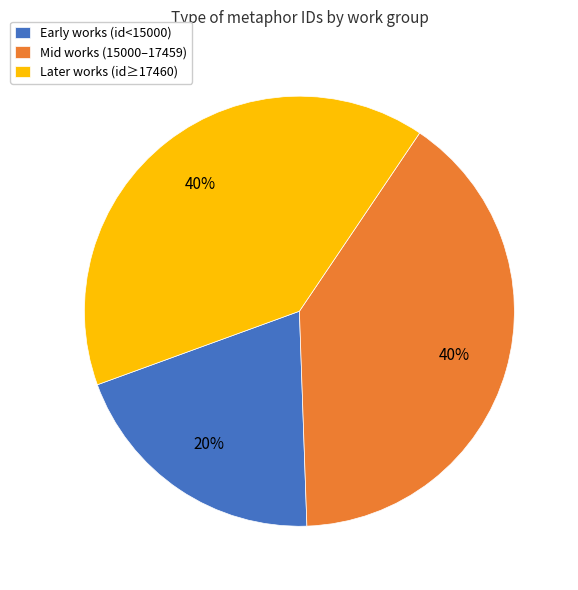

Is it true that Early works (id<15000) is 20% of the pie?

True